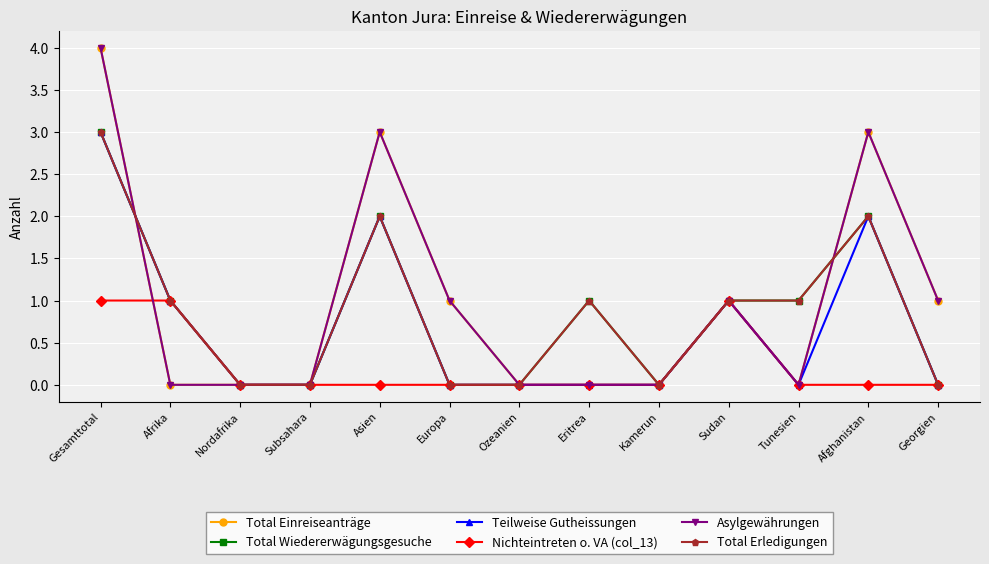

True or false: Nichteintreten o. VA (col_13) and Total Wiedererwägungsgesuche intersect in this chart.

False